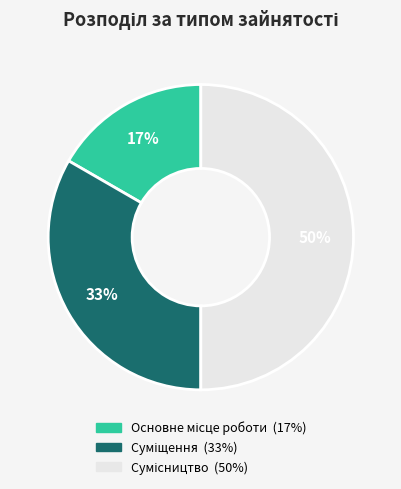

To the nearest percent, what is the average slice percentage?

33%